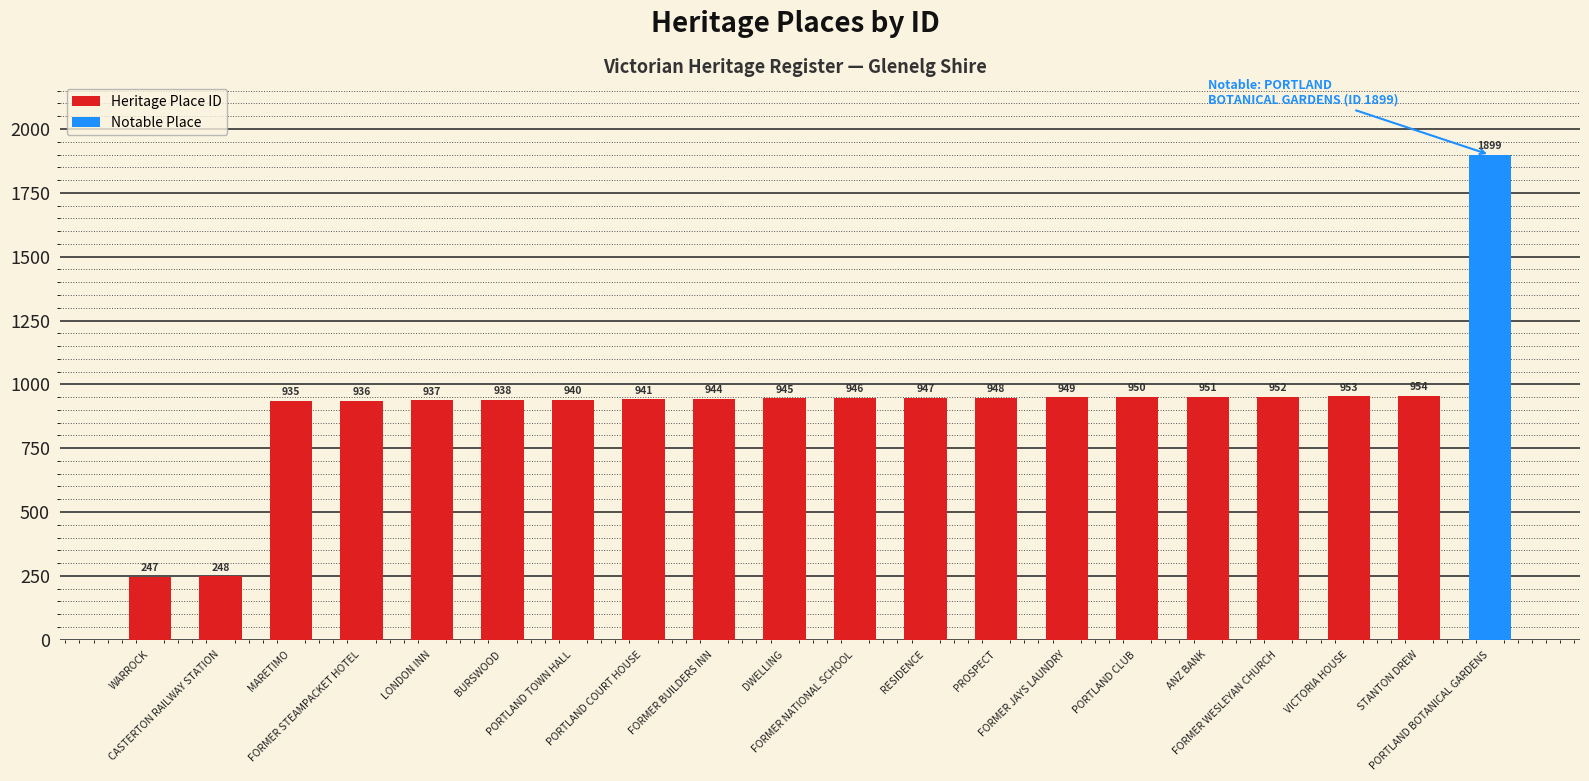

What is the change in value from FORMER NATIONAL SCHOOL to FORMER WESLEYAN CHURCH?

+6